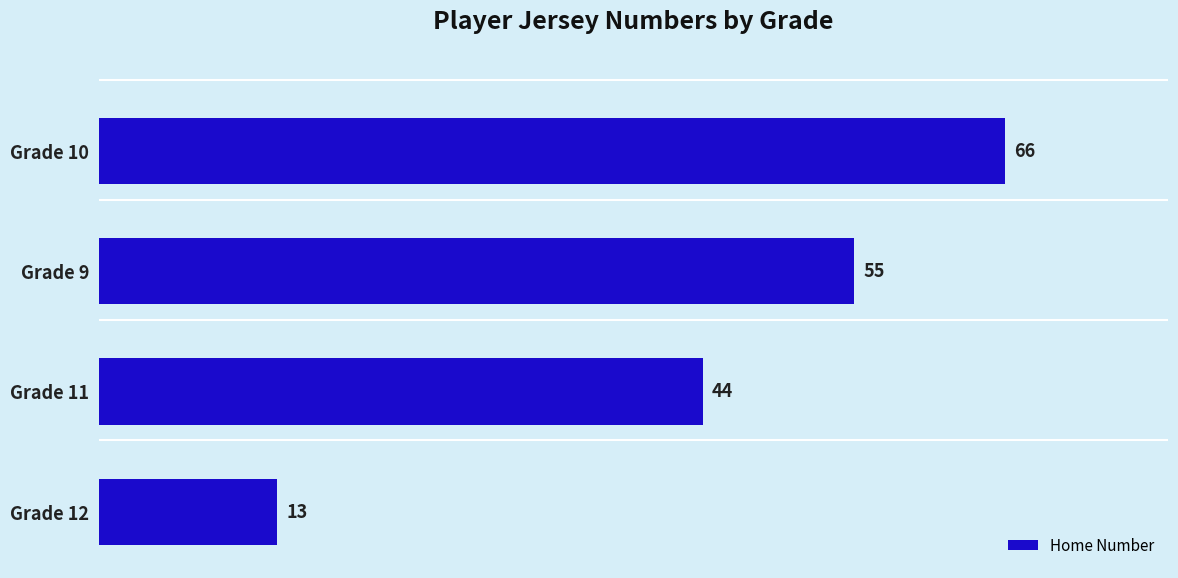

How many values are below 55?

2